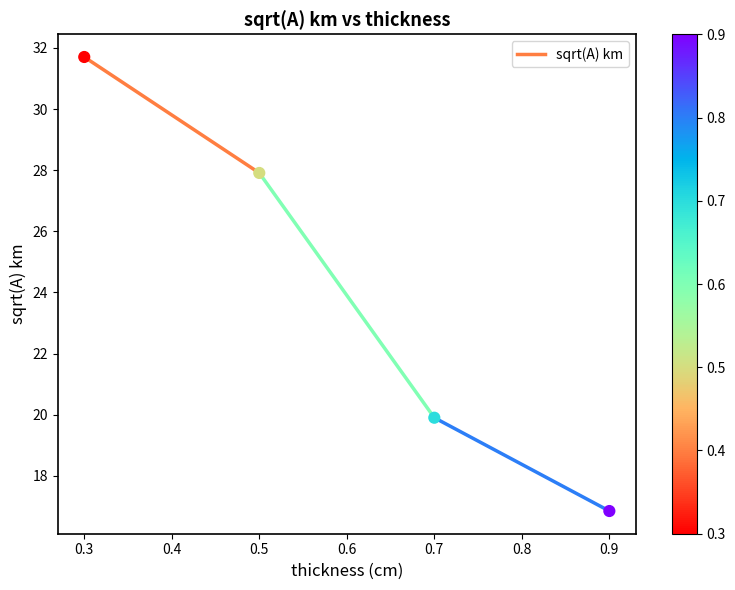

What Y value in the scatter plot is closest to 24?

27.9